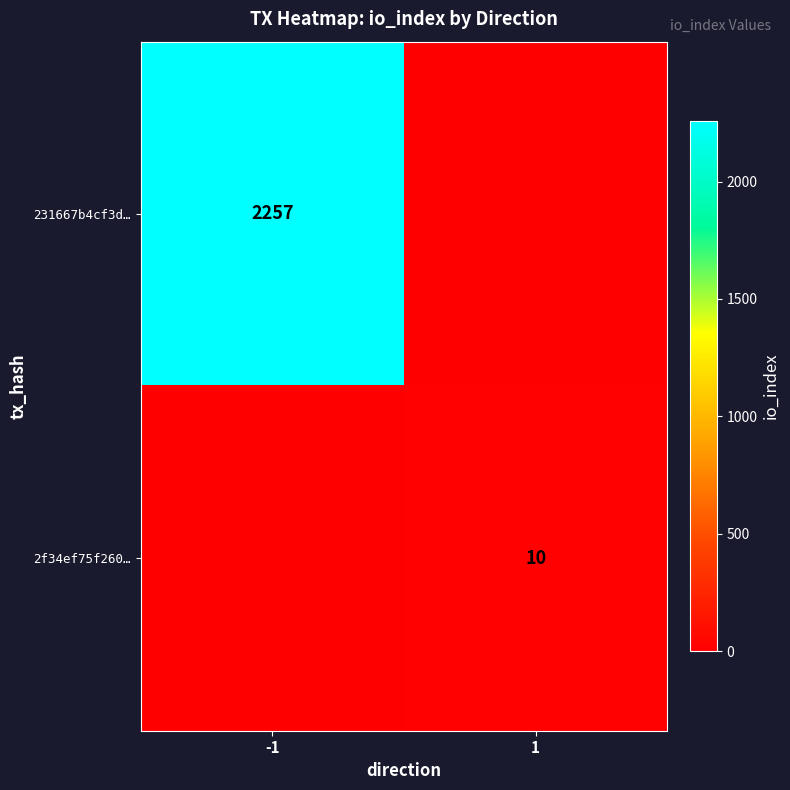

The value of 231667b4cf3d… at -1 is 3945. True or false?

False